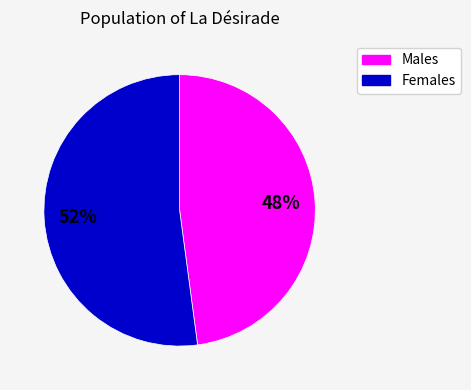

Is there a majority slice in this chart?

Yes